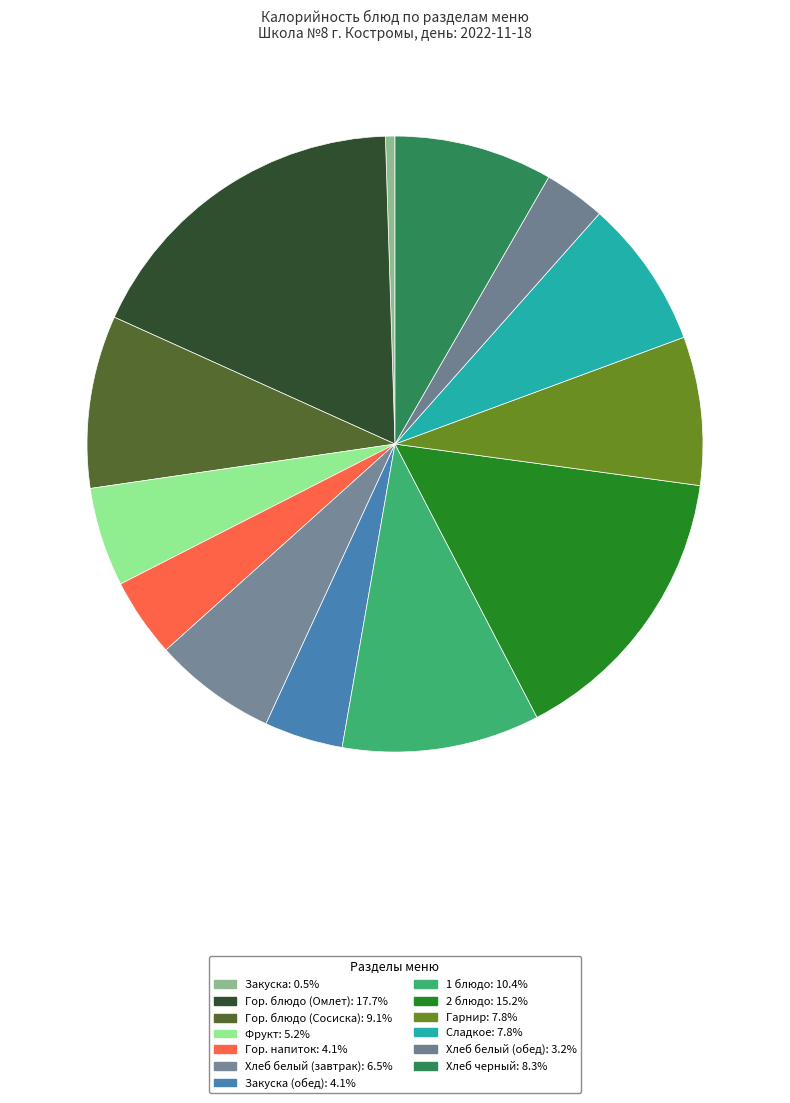

How many slices are in this pie chart?

13